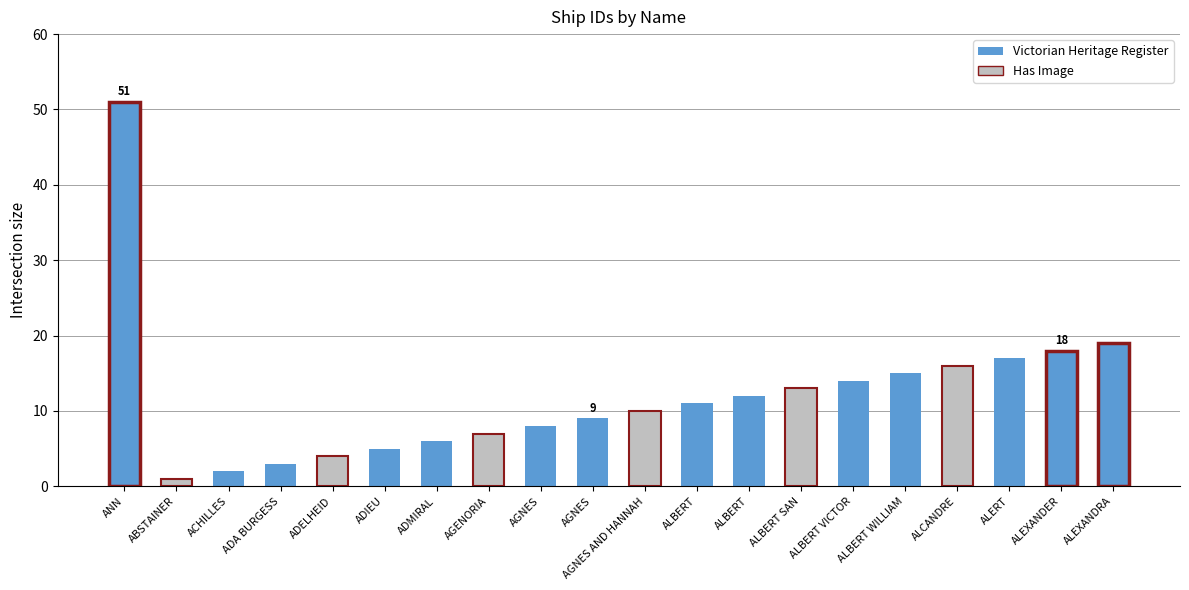

Rank the categories by value from lowest to highest.

ABSTAINER, ACHILLES, ADA BURGESS, ADELHEID, ADIEU, ADMIRAL, AGENORIA, AGNES, AGNES, AGNES AND HANNAH, ALBERT, ALBERT, ALBERT SAN, ALBERT VICTOR, ALBERT WILLIAM, ALCANDRE, ALERT, ALEXANDER, ALEXANDRA, ANN